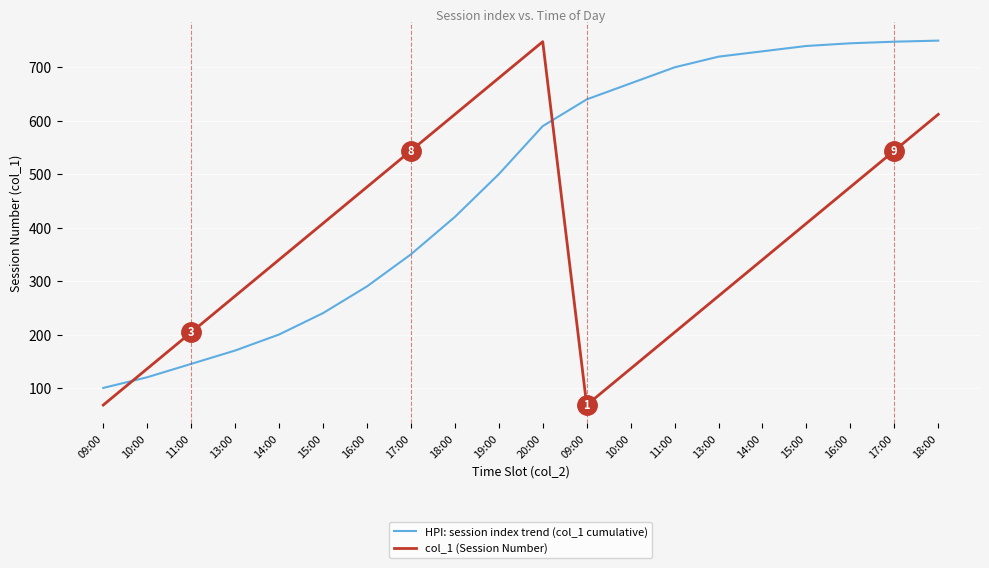

Does the chart display data point markers on the line(s)?

No